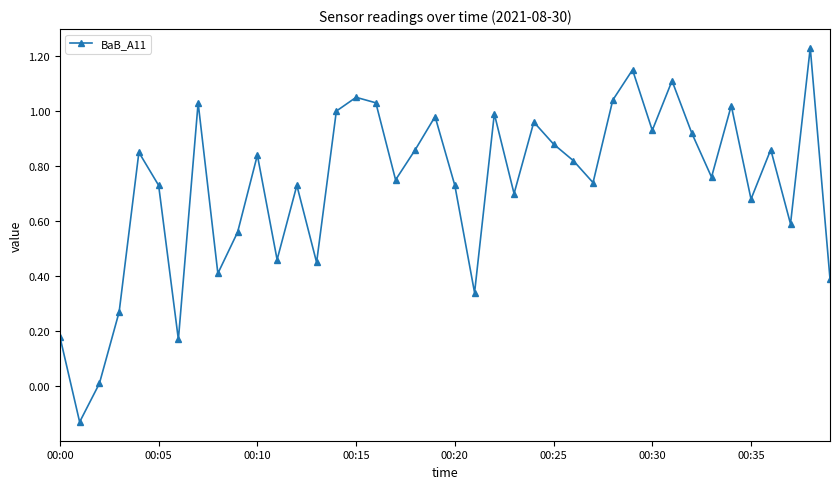

What is the sum of all values?

29.1